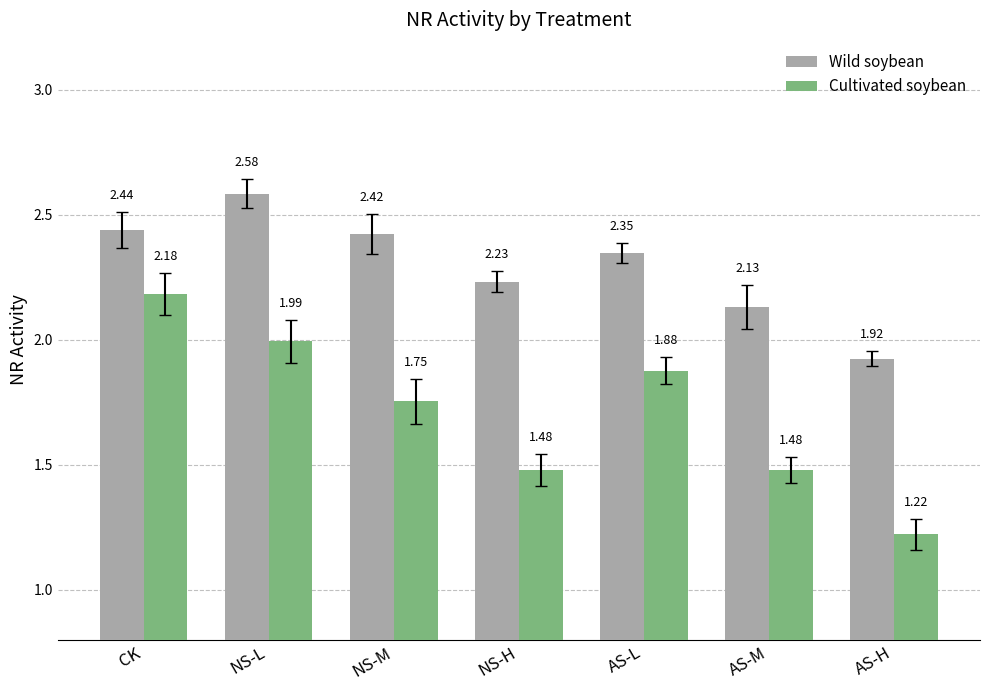

Which category has the lowest value across all series?

AS-H